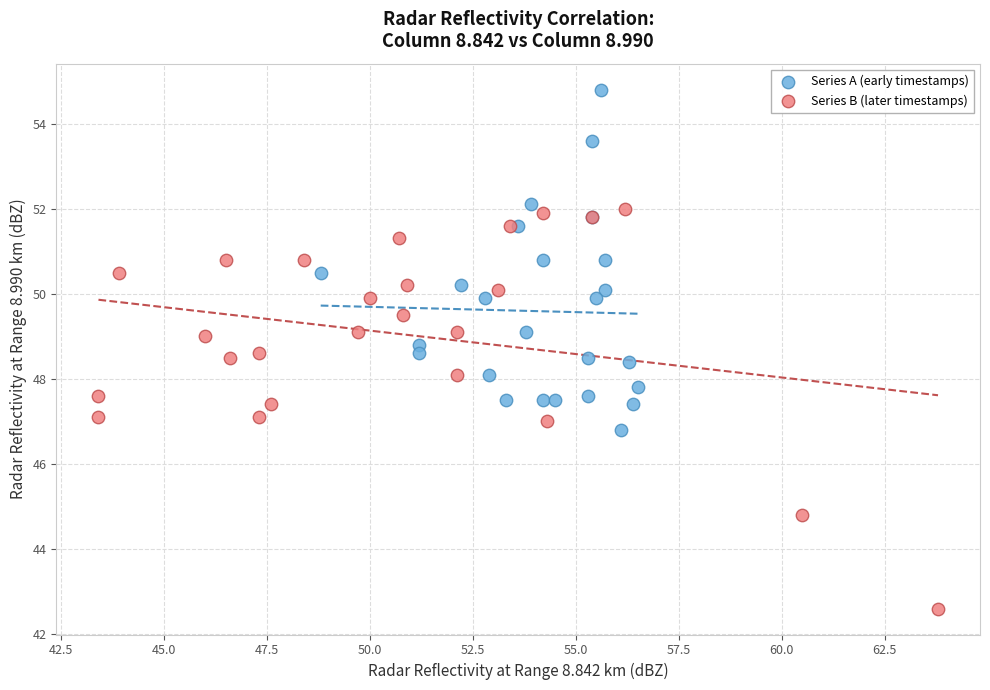

What are all the series names shown in the legend?

Series A (early timestamps), Series B (later timestamps)